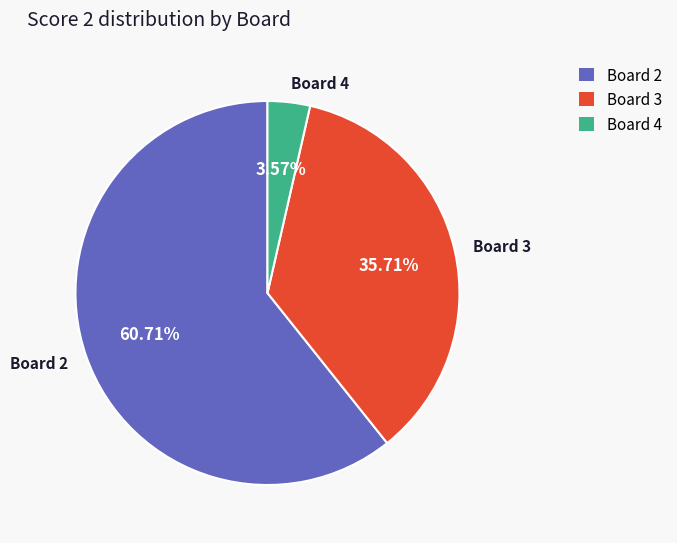

Does any single category account for the majority?

Yes